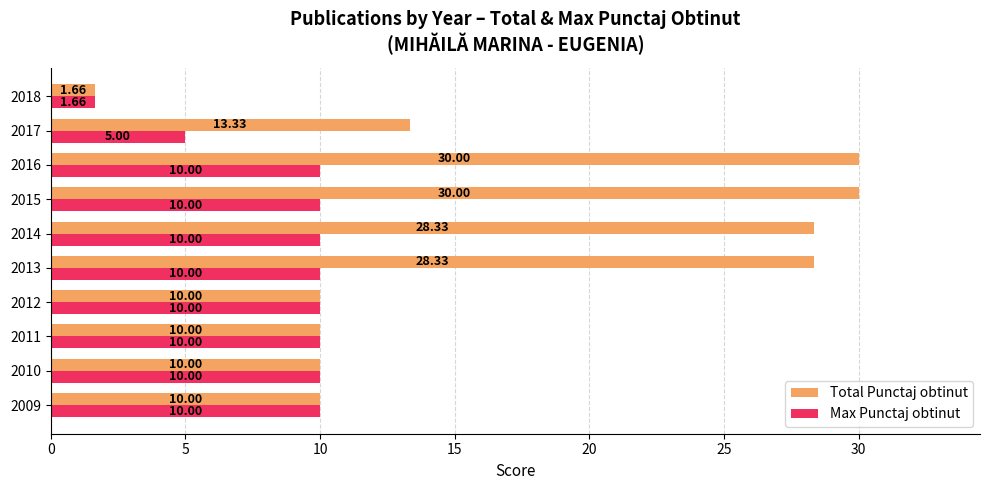

Which series has the largest total across all categories?

Total Punctaj obtinut